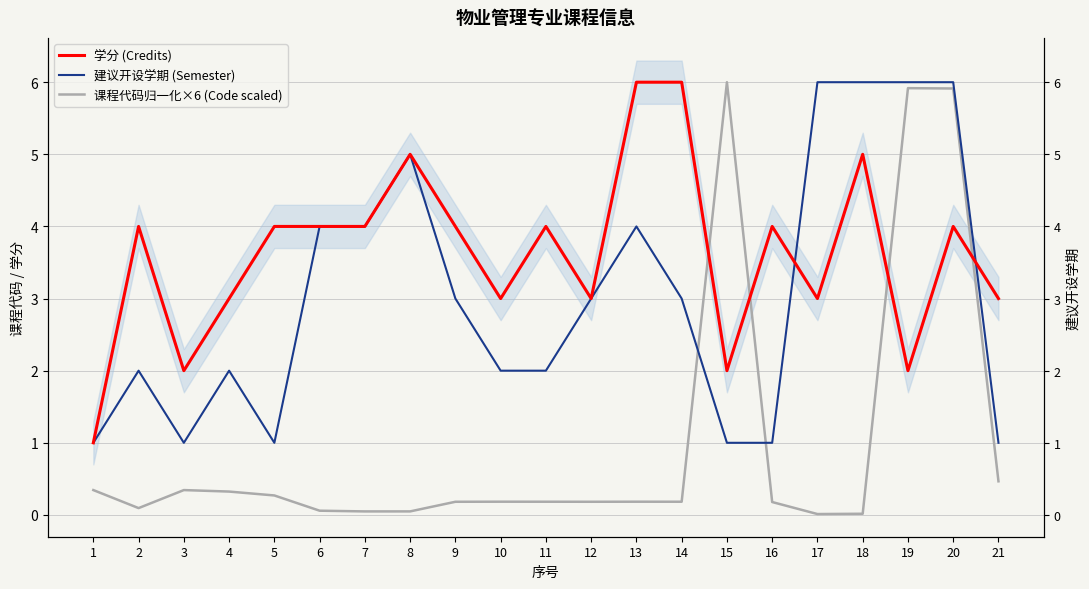

Where is the first local minimum for 建议开设学期 (Semester)?

3